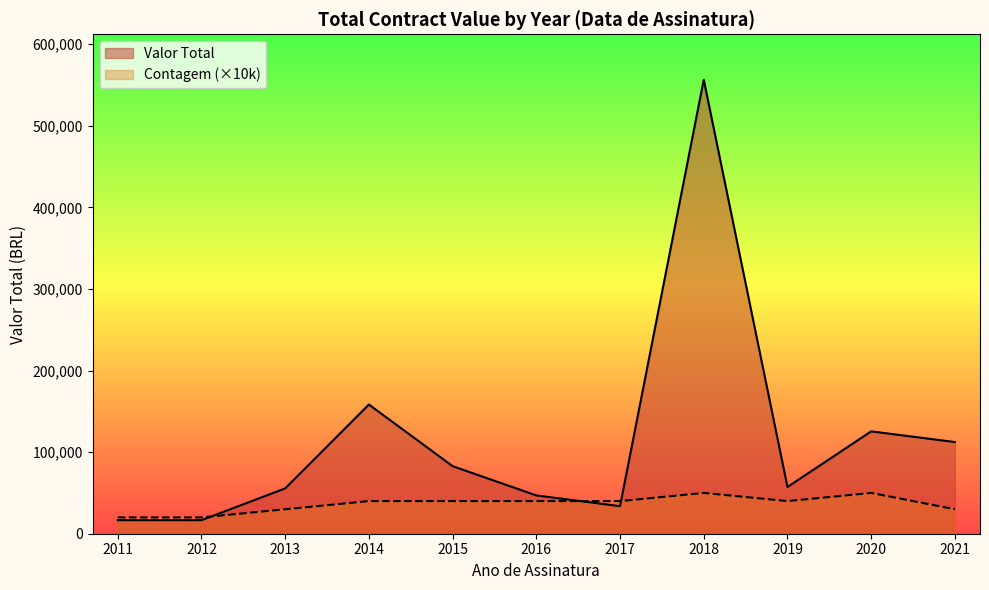

What is the greatest value displayed?

556495.0